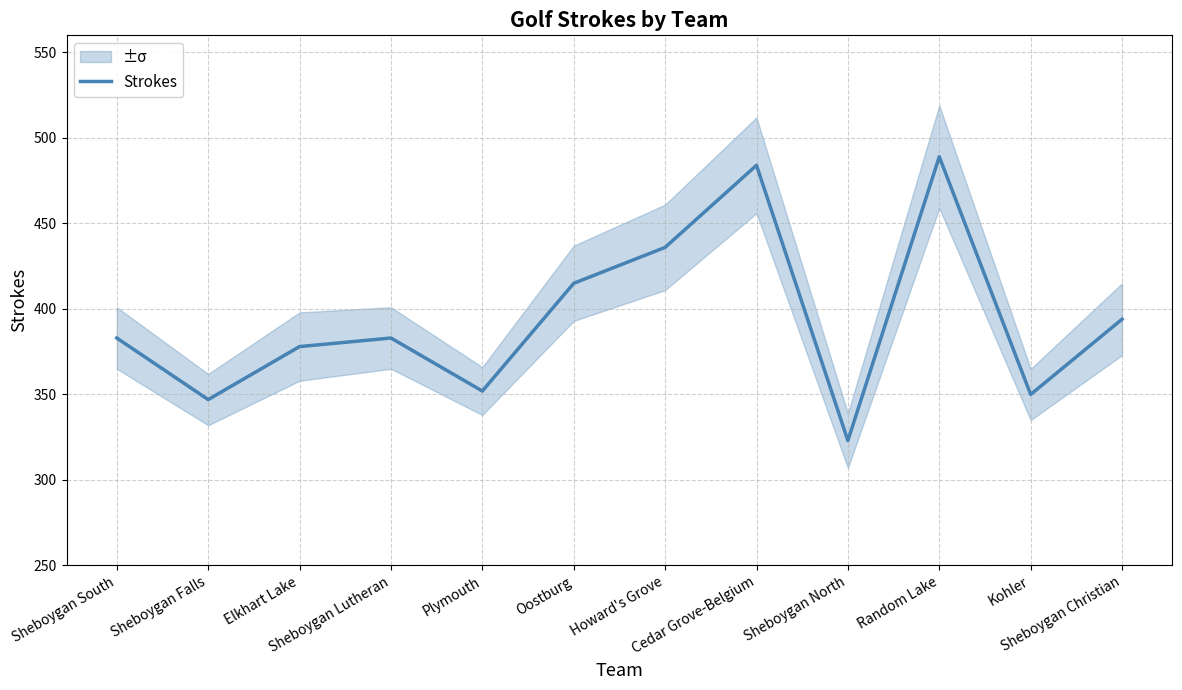

Rank the categories by value from highest to lowest.

Random Lake, Cedar Grove-Belgium, Howard's Grove, Oostburg, Sheboygan Christian, Sheboygan South, Sheboygan Lutheran, Elkhart Lake, Plymouth, Kohler, Sheboygan Falls, Sheboygan North